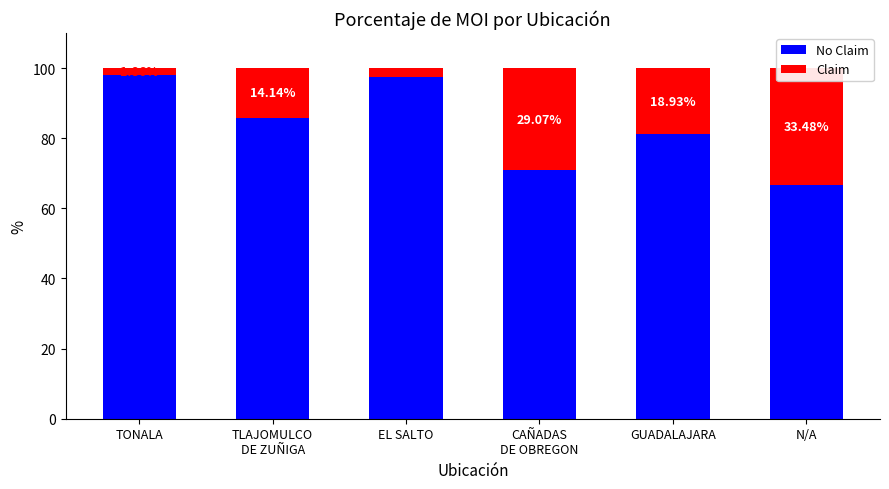

At which category does the chart reach its peak across all series?

TONALA